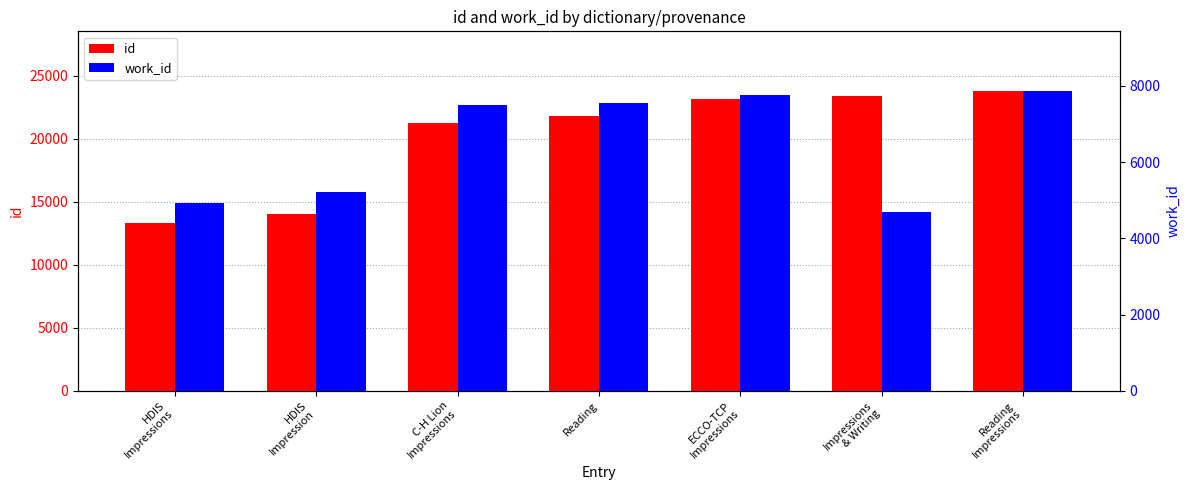

Reading left to right, transcribe all the data shown in this chart.

id: HDIS
Impressions=13271	HDIS
Impression=14056	C-H Lion
Impressions=21270	Reading=21822	ECCO-TCP
Impressions=23146	Impressions
& Writing=23381	Reading
Impressions=23764
work_id: HDIS
Impressions=4931	HDIS
Impression=5225	C-H Lion
Impressions=7492	Reading=7547	ECCO-TCP
Impressions=7750	Impressions
& Writing=4702	Reading
Impressions=7861